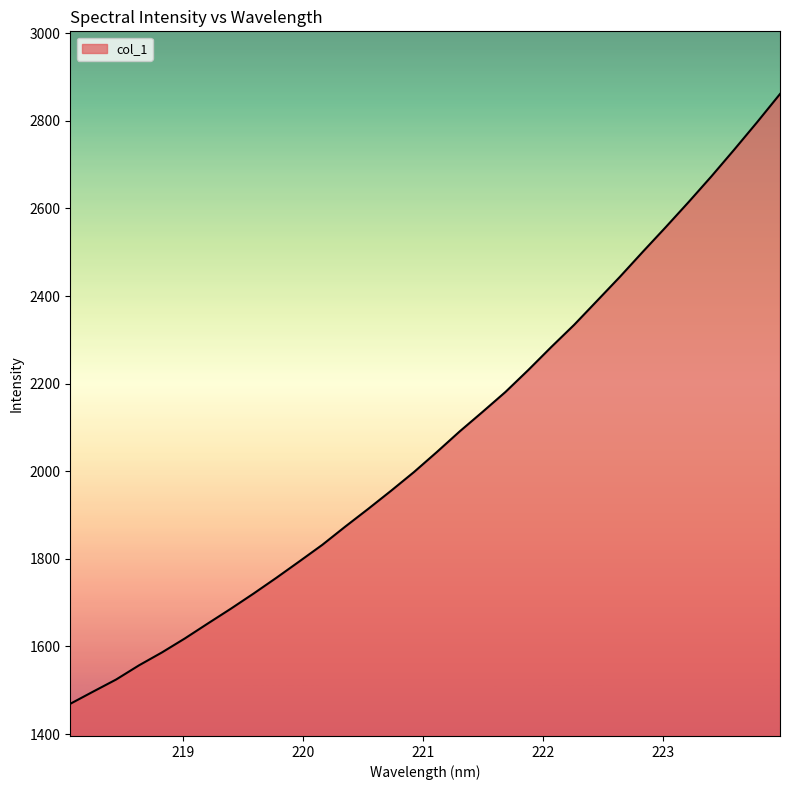

What is the smallest value displayed?

1469.1